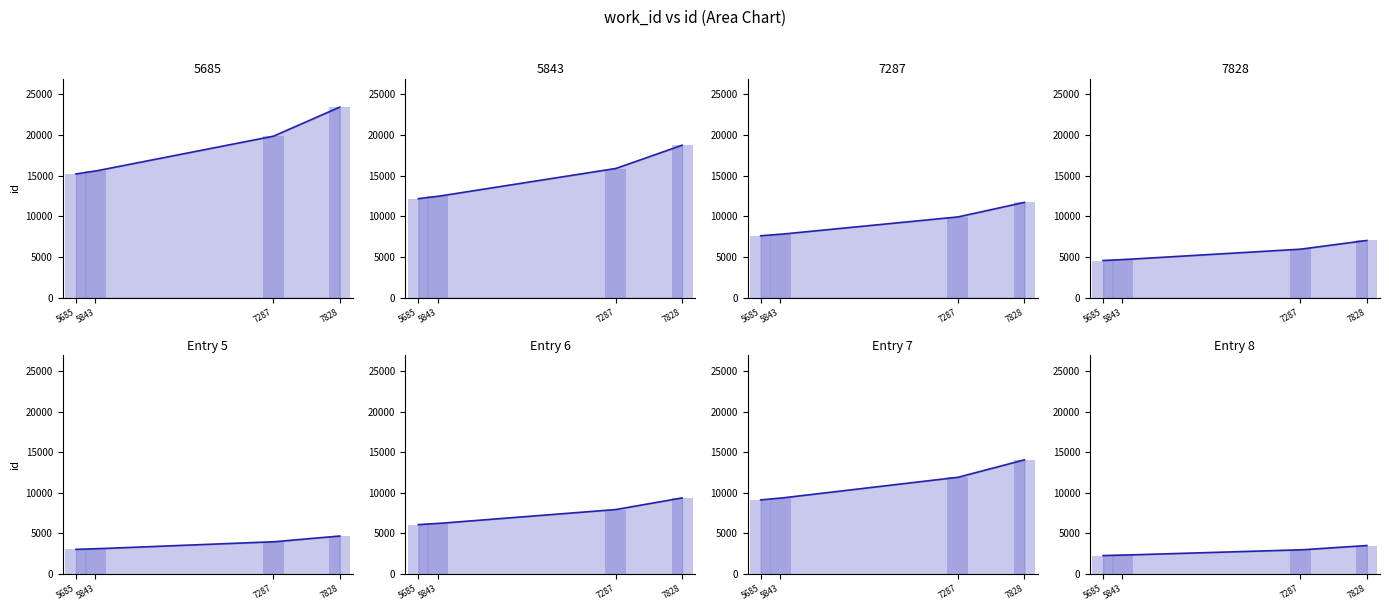

Are the bars horizontal?

No